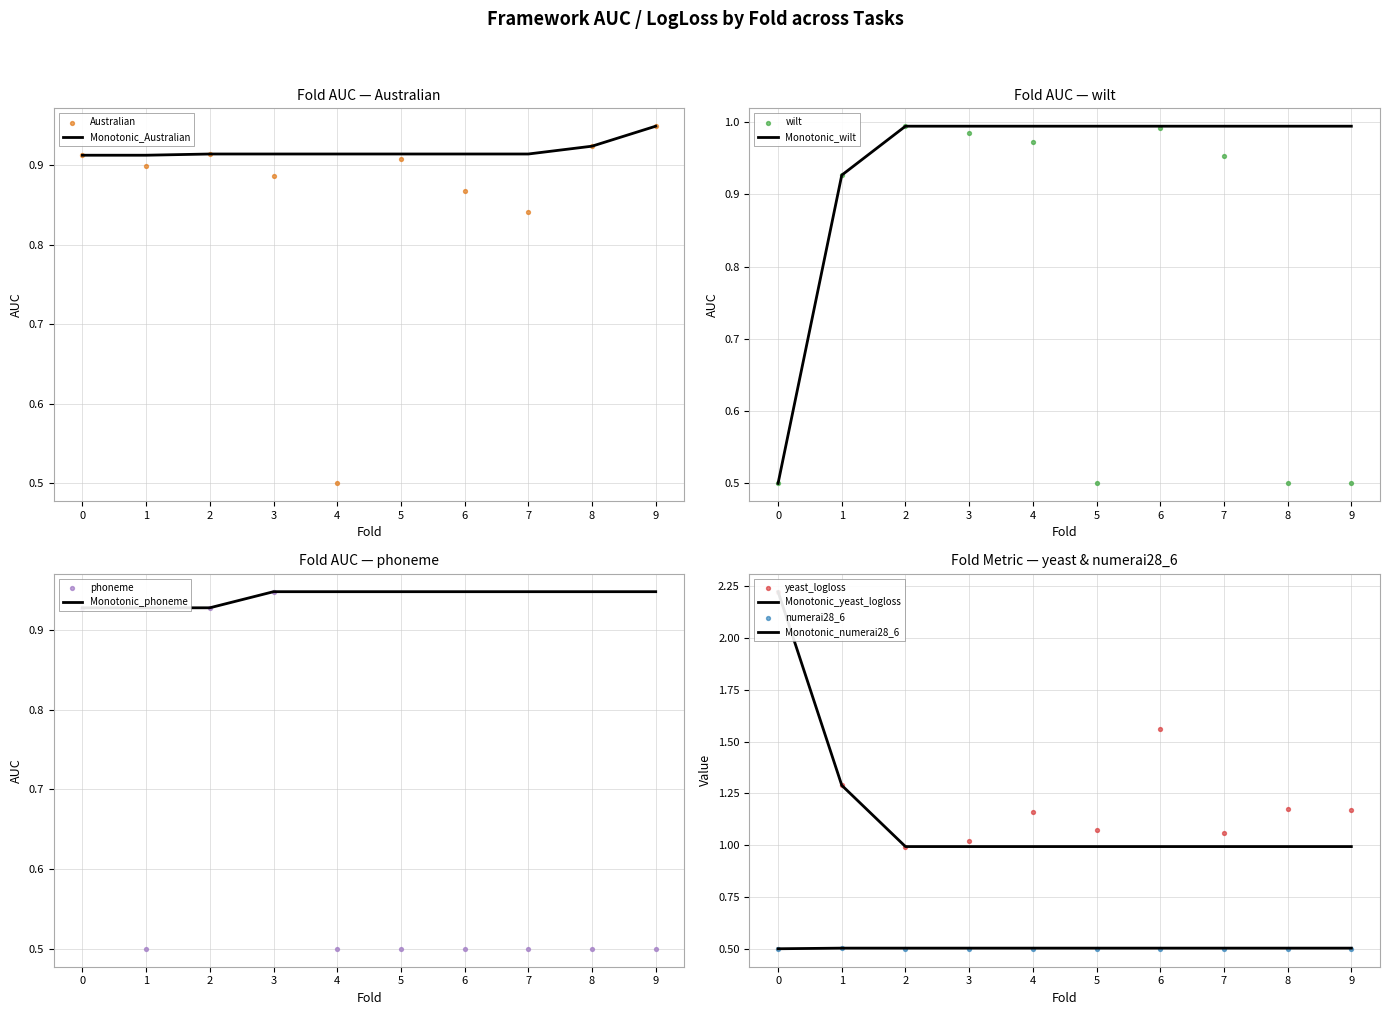

Which series reaches the minimum Y coordinate?

numerai28_6